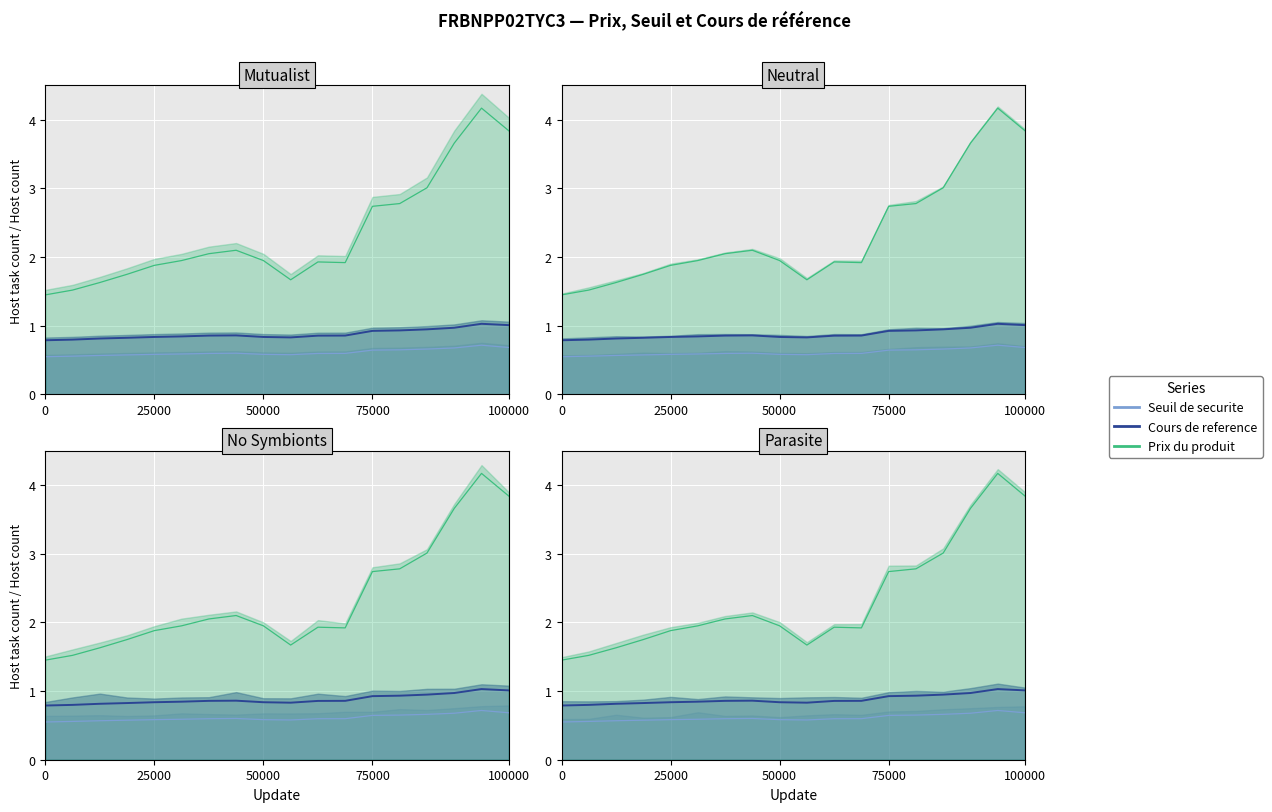

What is the value of the Prix du produit point at the 13th from the left?

2.7